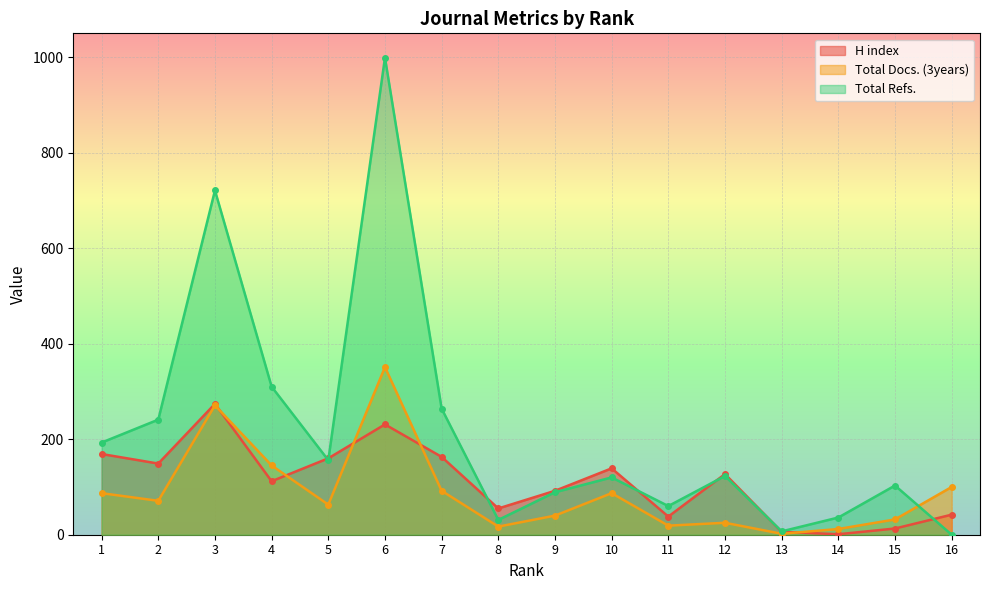

At which label is H index closest to 137?

10